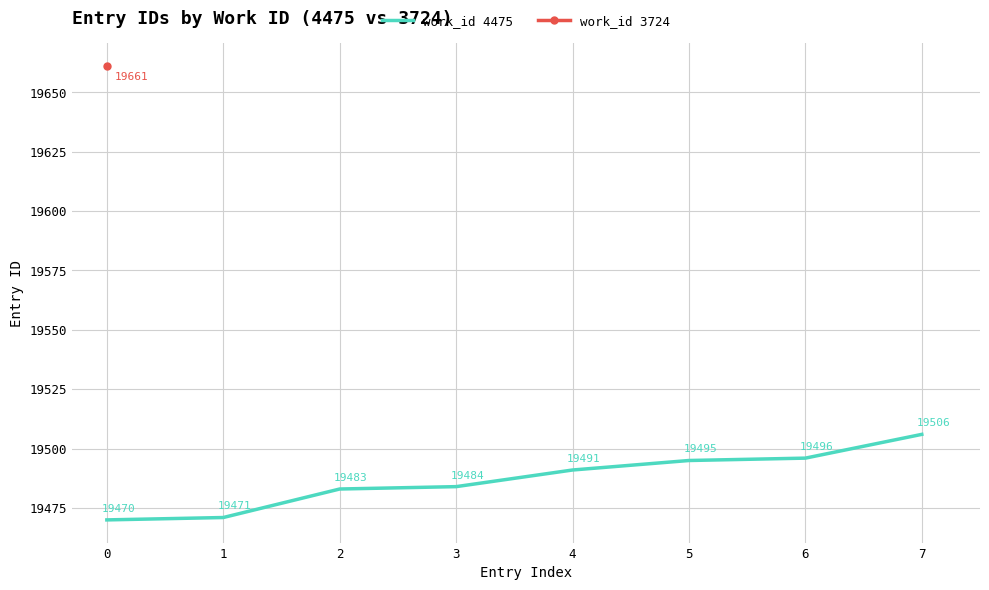

List the labels in order of work_id 4475 value, largest first.

7, 6, 5, 4, 3, 2, 1, 0